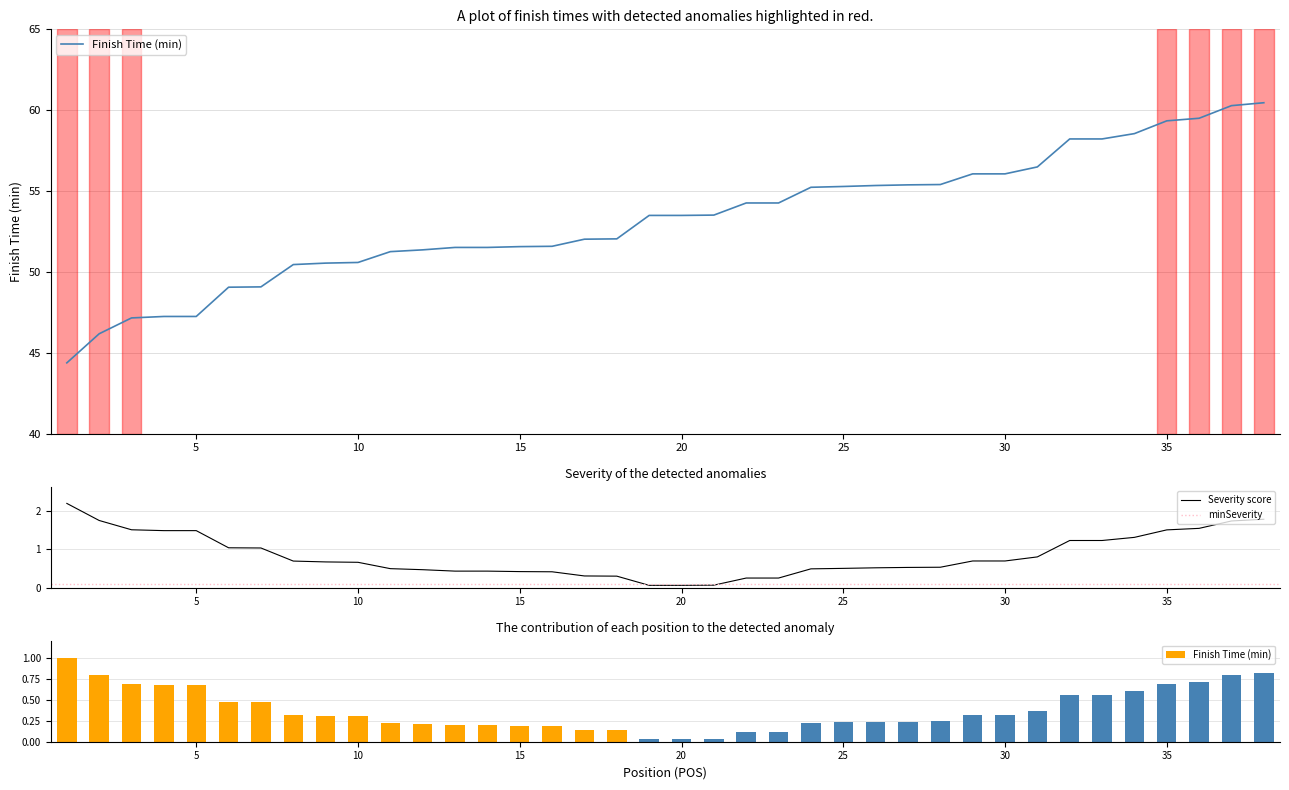

Where does the data first go above 53?

19